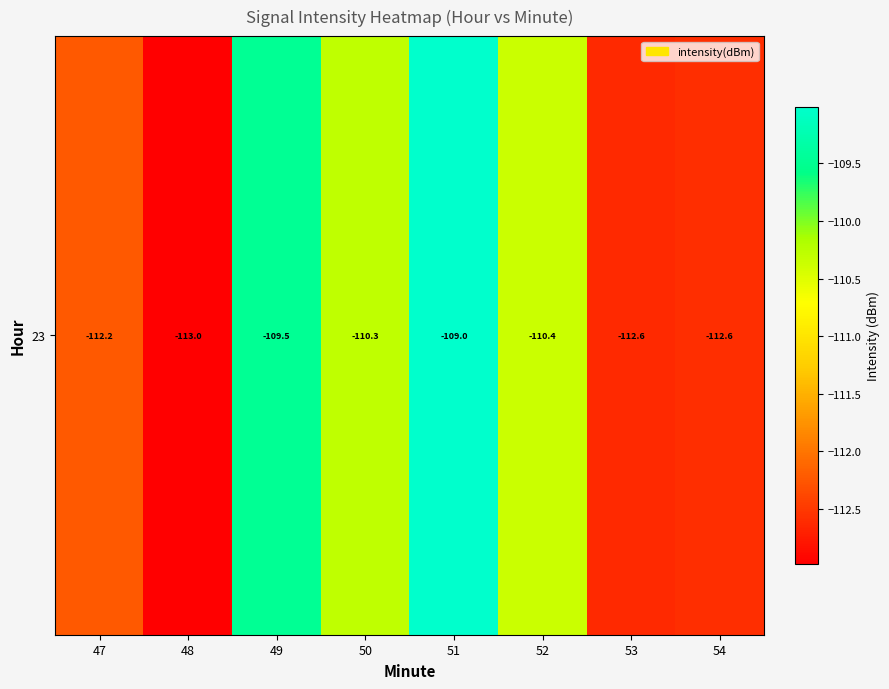

The chart shows a value of -113.0 at 48. True or false?

True